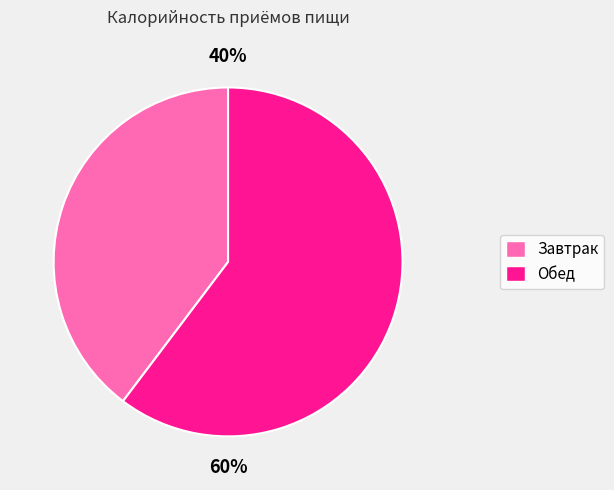

Rank the categories by value from lowest to highest.

Завтрак, Обед